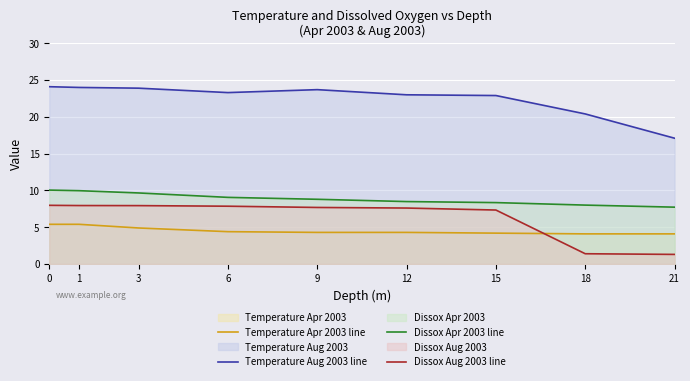

Rank the series by their maximum value, from highest to lowest.

Temperature Aug 2003 line, Dissox Apr 2003 line, Dissox Aug 2003 line, Temperature Apr 2003 line